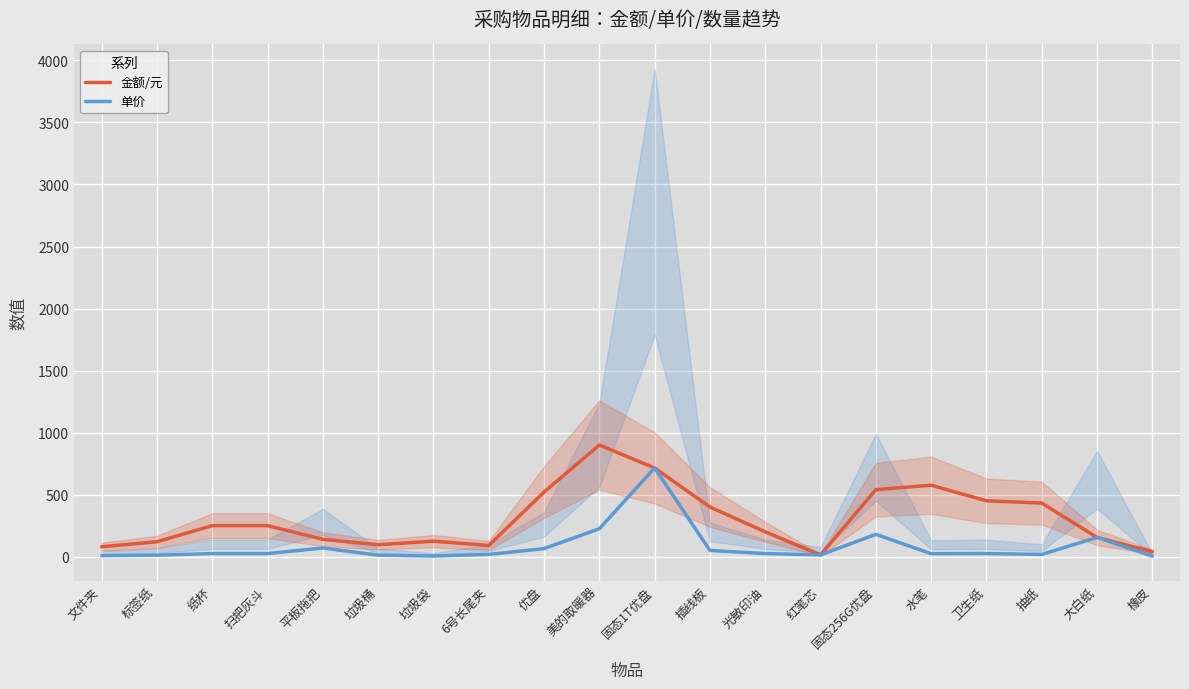

Which category has the lowest value in the 金额/元 series?

红笔芯